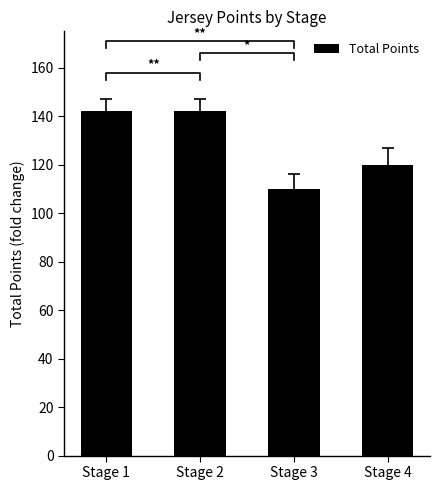

What is the ratio of the value at Stage 2 to the value at Stage 4?

1.2